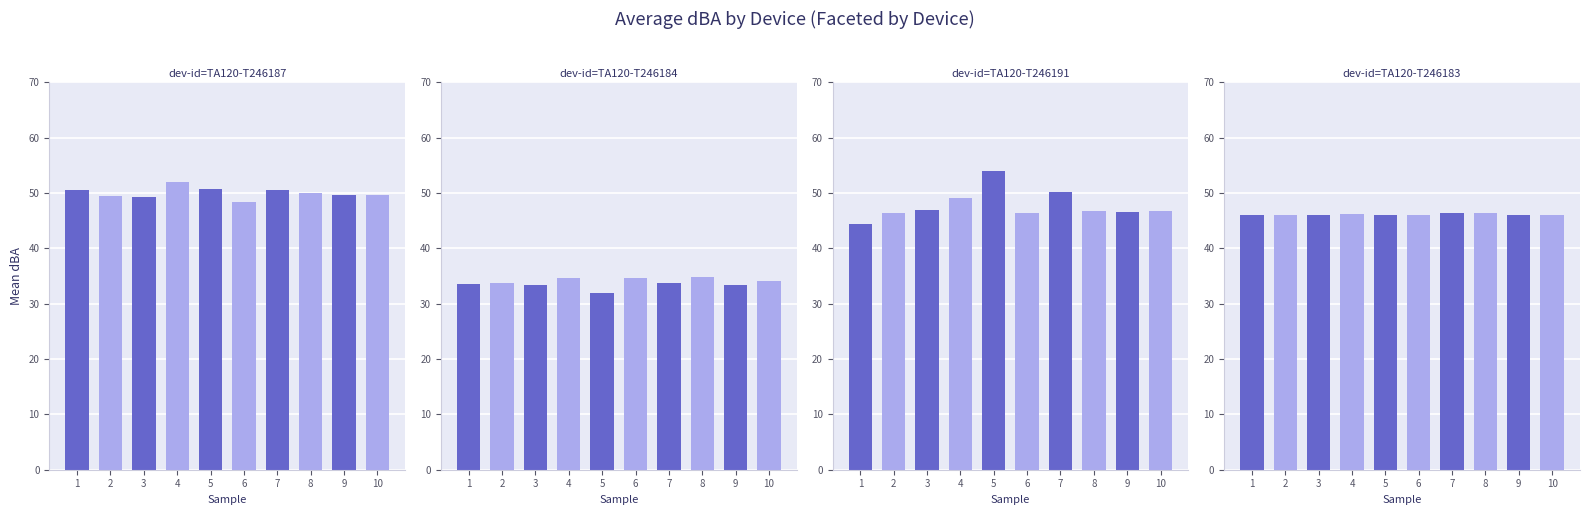

At which label does TA120-T246187 reach its minimum?

6